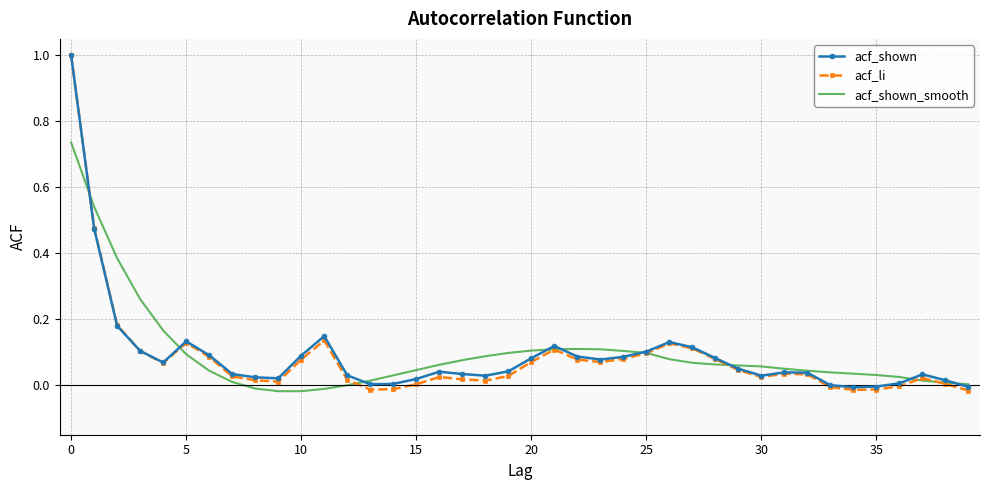

Which series has the largest range (max minus min)?

acf_li